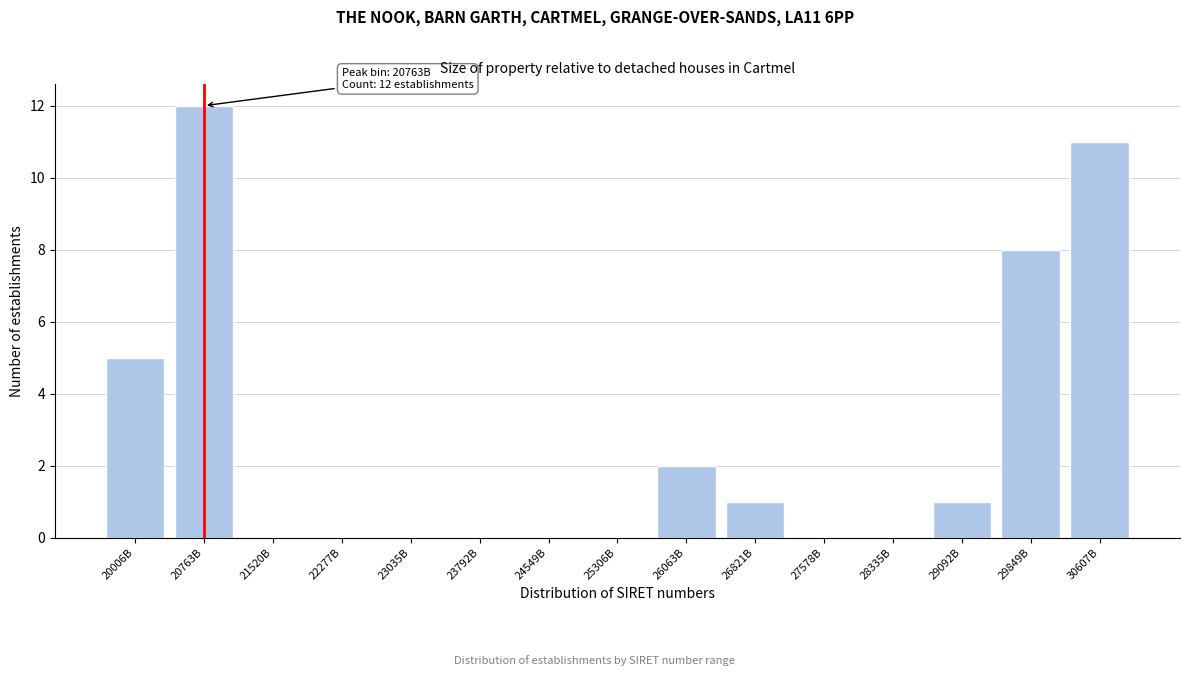

Reading left to right, transcribe all the data shown in this chart.

20006B=5	20763B=12	21520B=0	22277B=0	23035B=0	23792B=0	24549B=0	25306B=0	26063B=2	26821B=1	27578B=0	28335B=0	29092B=1	29849B=8	30607B=11